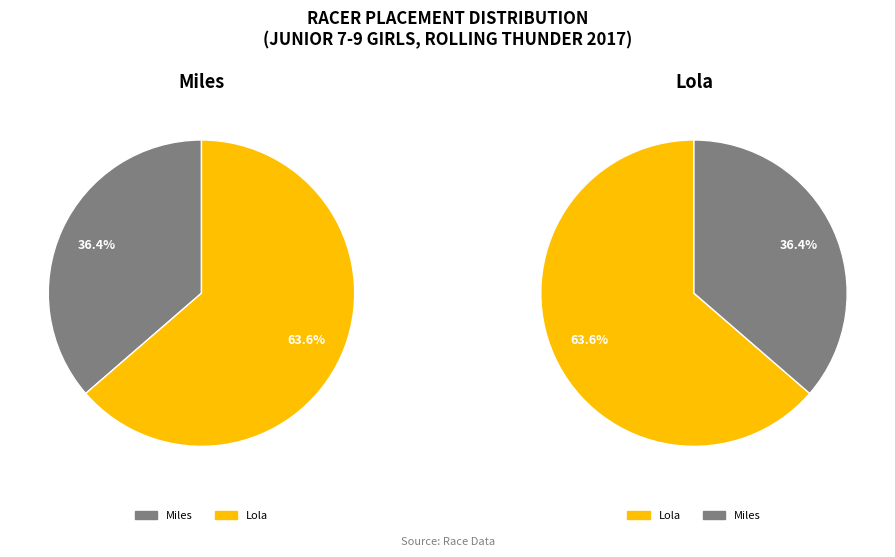

To the nearest percent, what is the difference between the Miles and Lola slice percentages?

27%